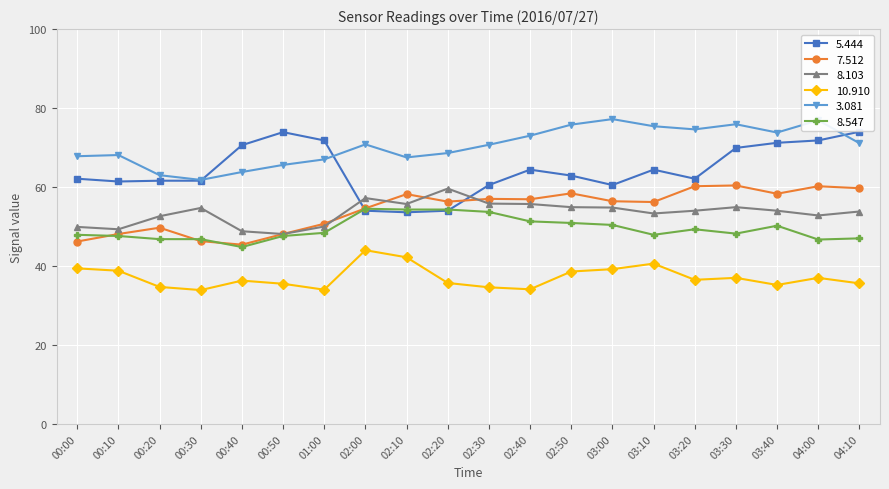

What position from the left is 02:50?

13